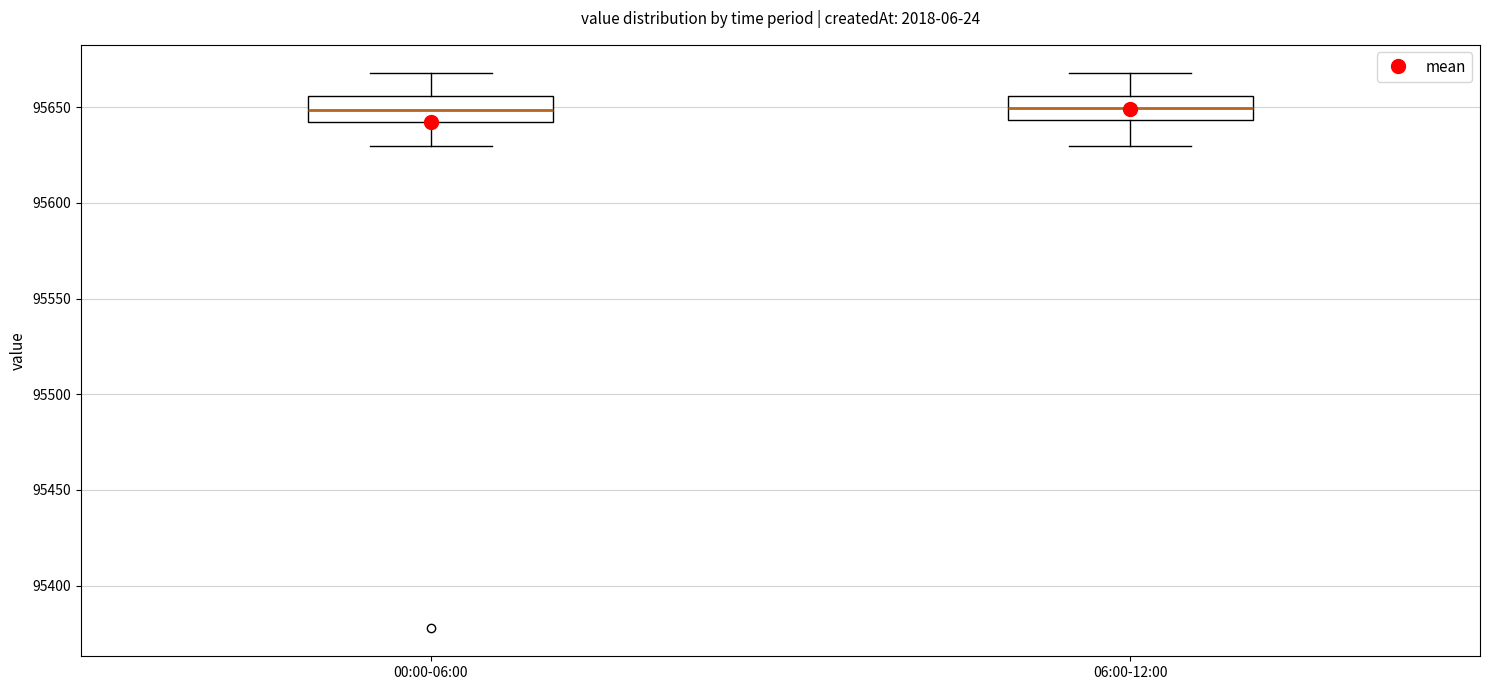

Where does the lower whisker of the box for 00:00-06:00 end on the y-axis? The values are not printed on the chart, so give them approximately, as read against the axis.

95630